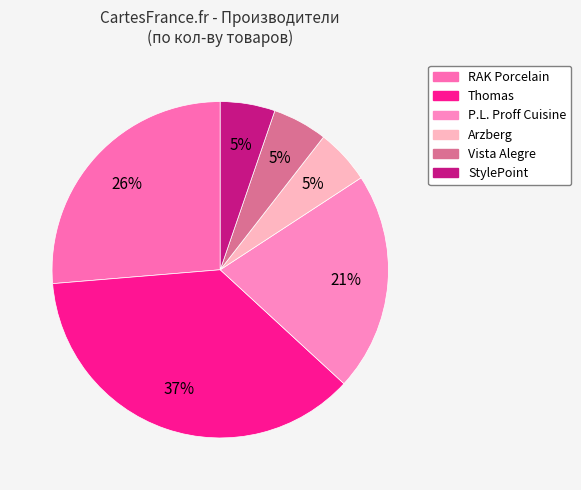

Count the number of slices in the pie.

6